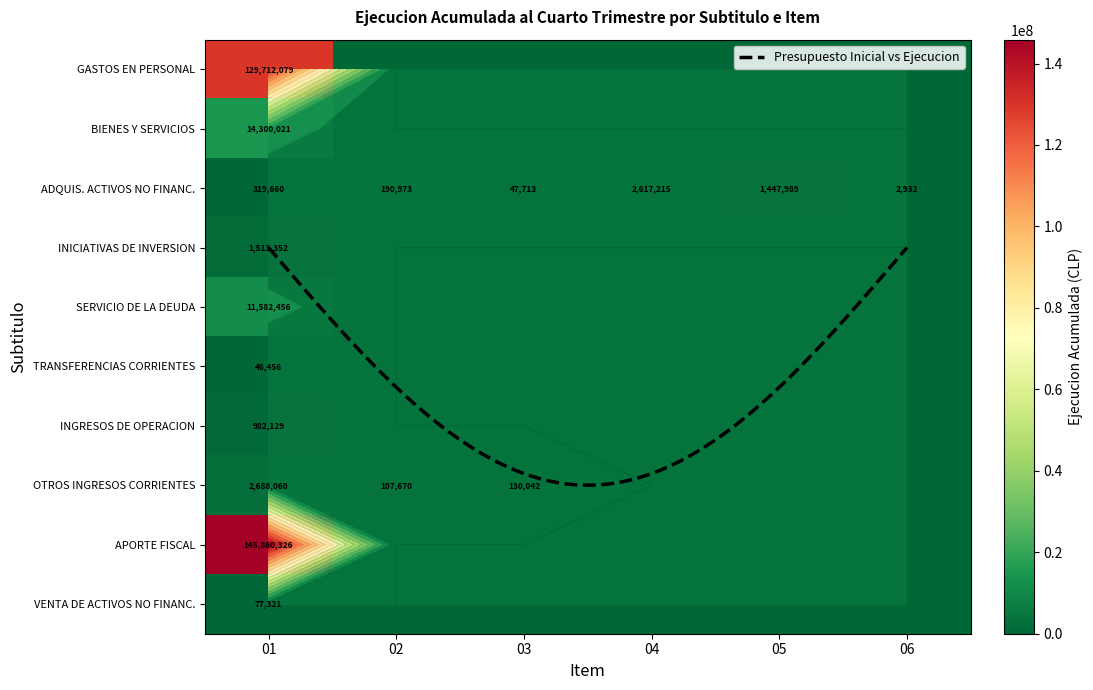

Which category has the highest value across all series?

01